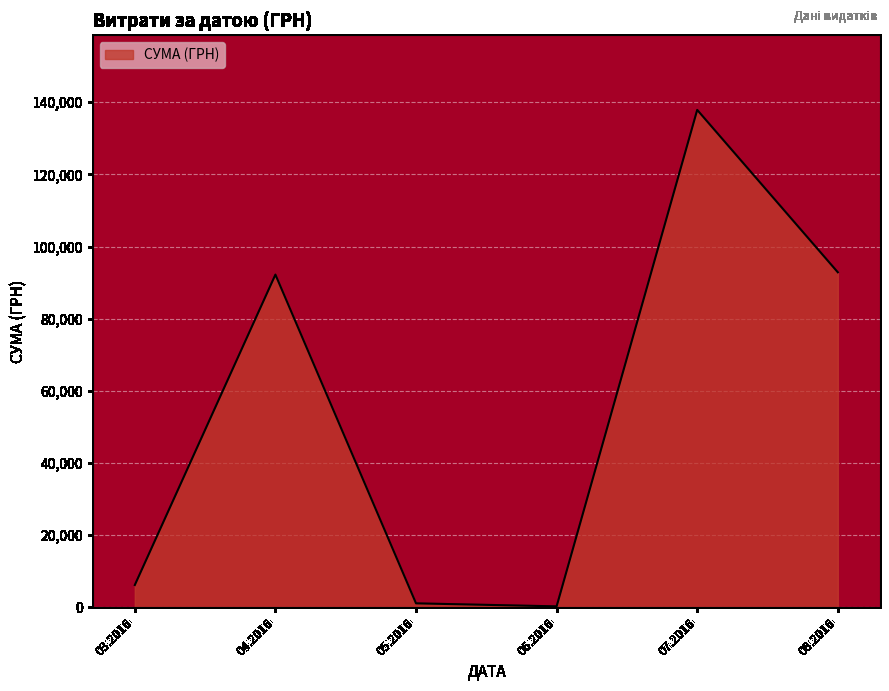

What is the minimum value shown in the chart?

300.0